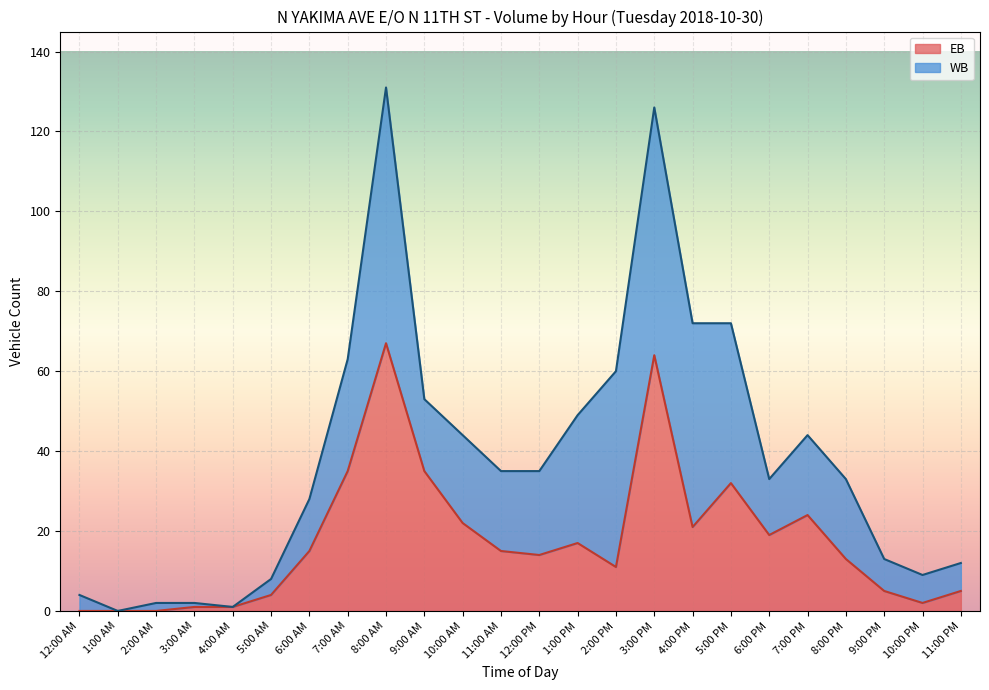

Which label corresponds to the smallest value in the chart?

12:00 AM